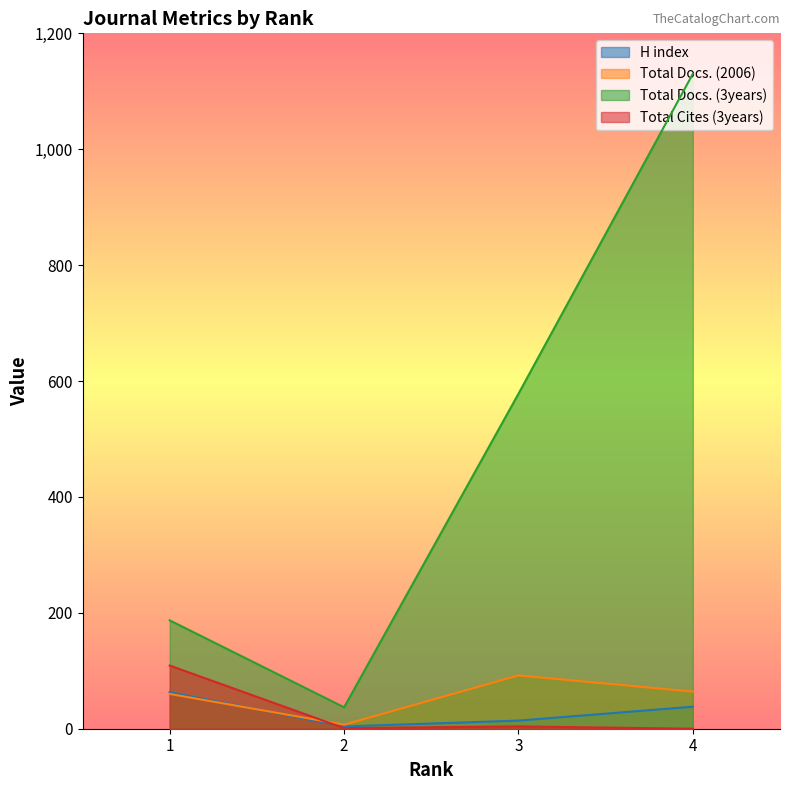

What is the greatest value displayed?

1130